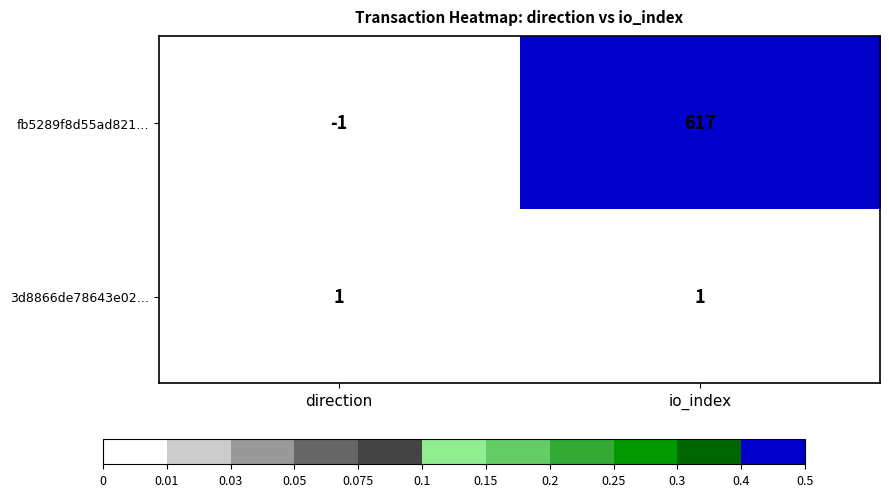

Reading left to right, transcribe all the data shown in this chart.

fb5289f8d55ad821…: direction=-1	io_index=617
3d8866de78643e02…: direction=1	io_index=1